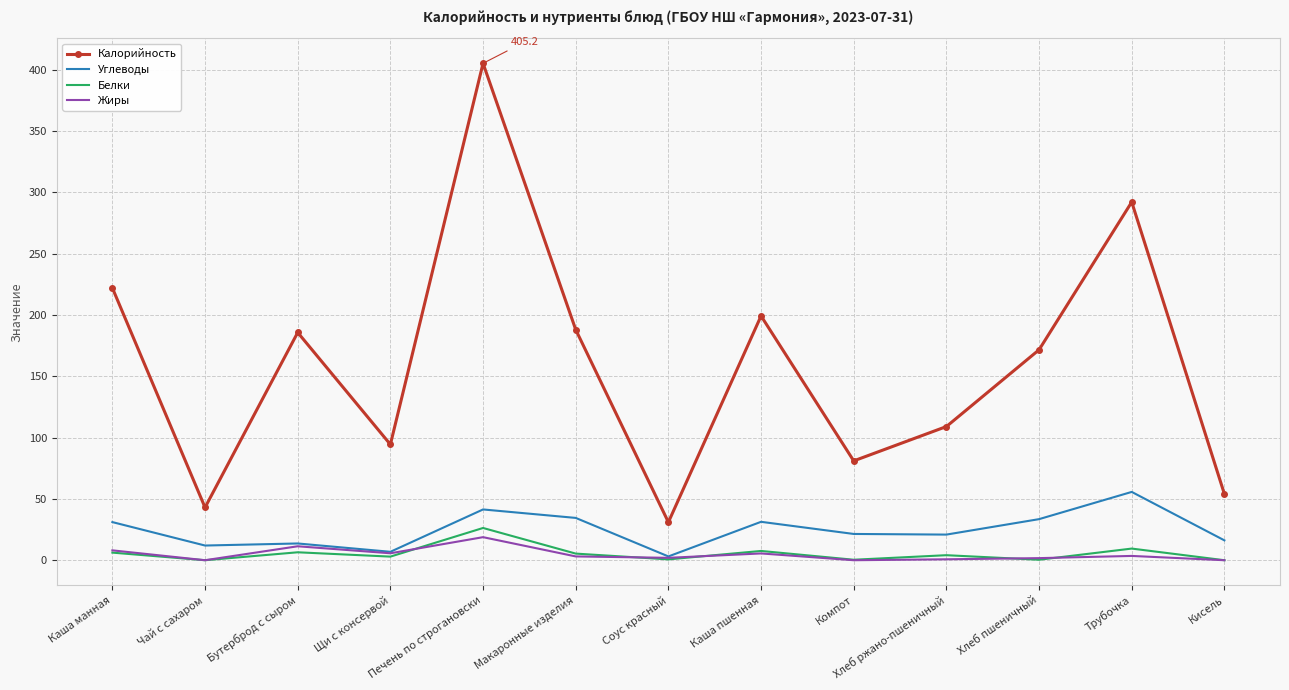

What is the difference between the second highest and minimum values in the Жиры series?

11.4